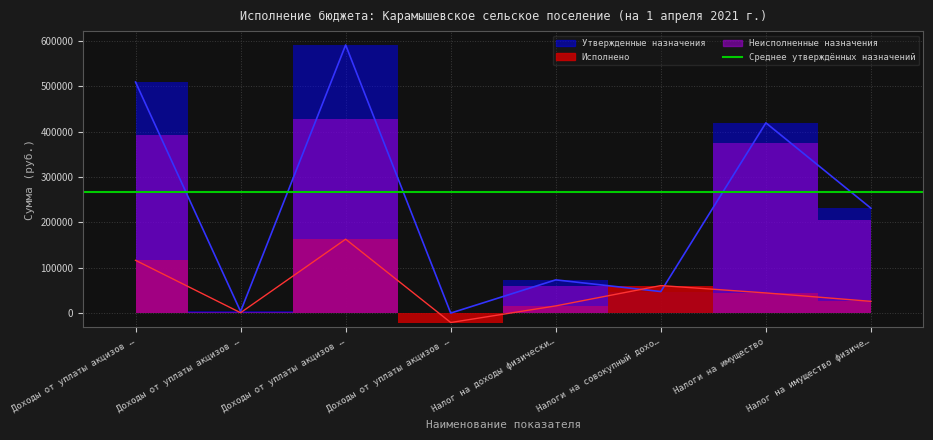

Where is the first local minimum for Исполнено?

Доходы от уплаты акцизов …